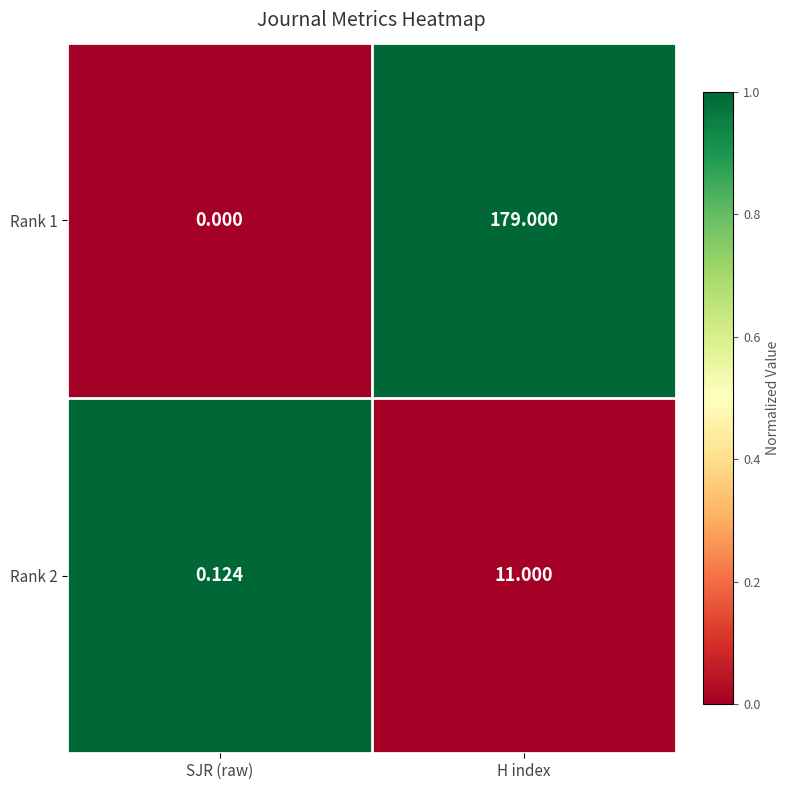

Rank the series at H index from highest to lowest value.

Rank 1, Rank 2